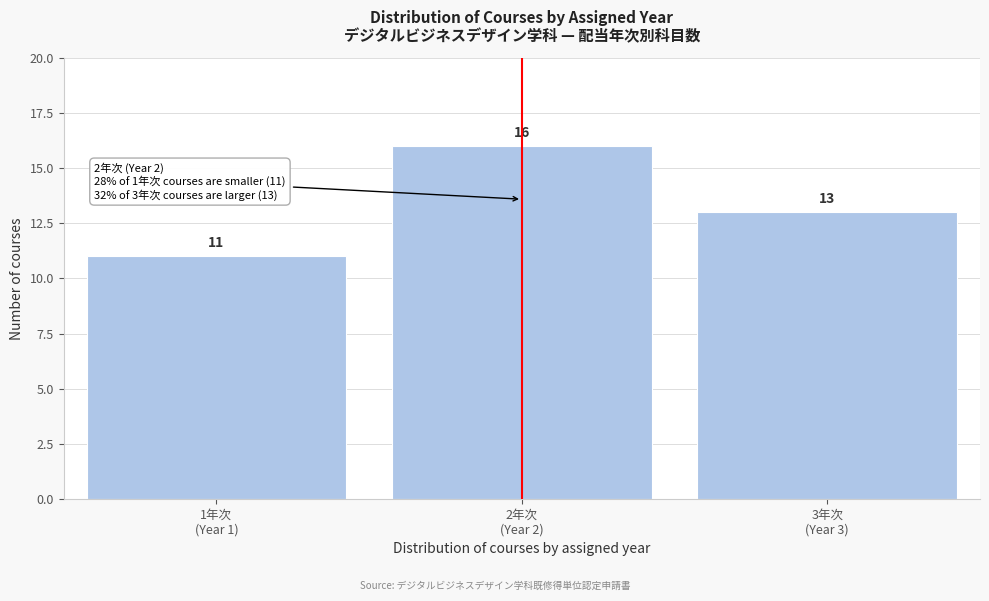

Reading left to right, extract all data points from this chart.

11	16	13